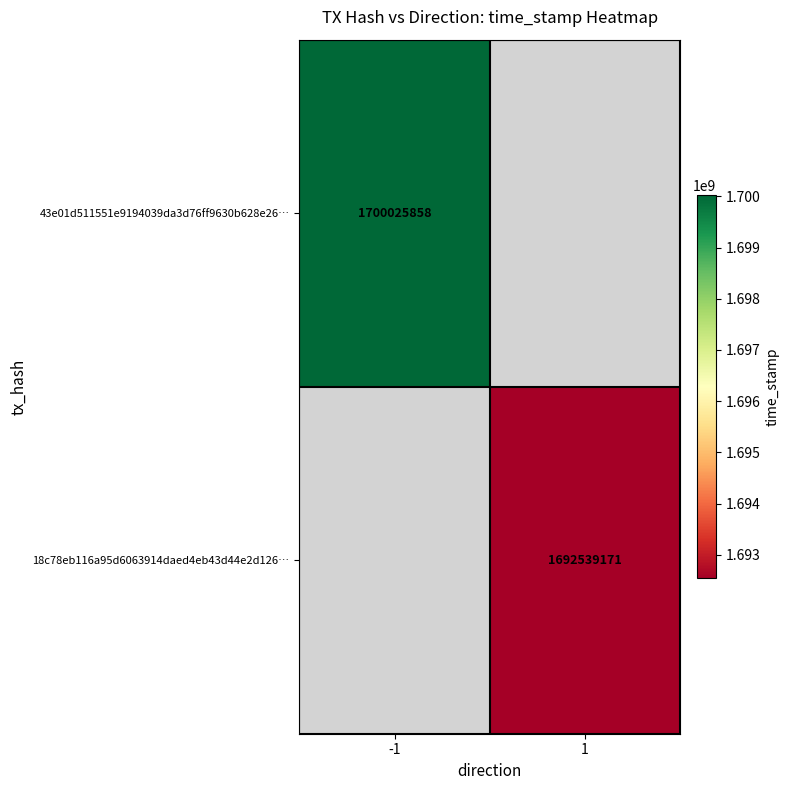

What is the smallest value displayed?

1692539171.0